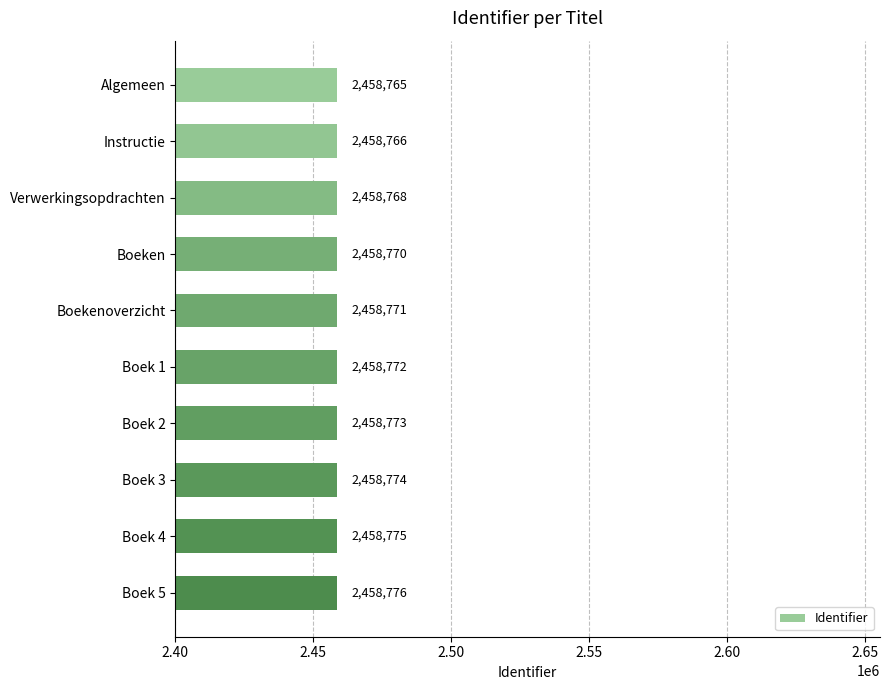

What is the average value?

2458771